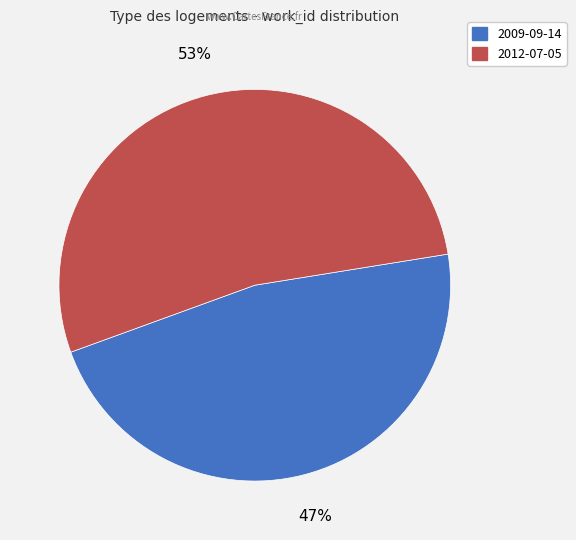

Count the number of slices in the pie.

2